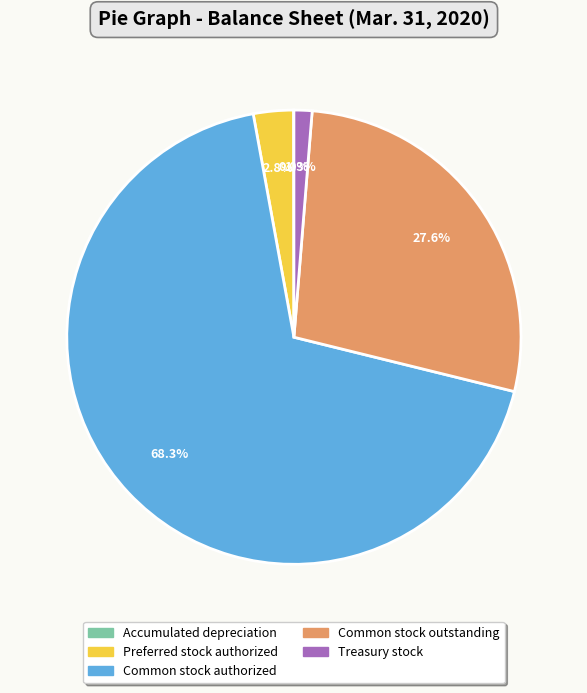

The Common stock authorized slice represents 75% of the pie. True or false?

False